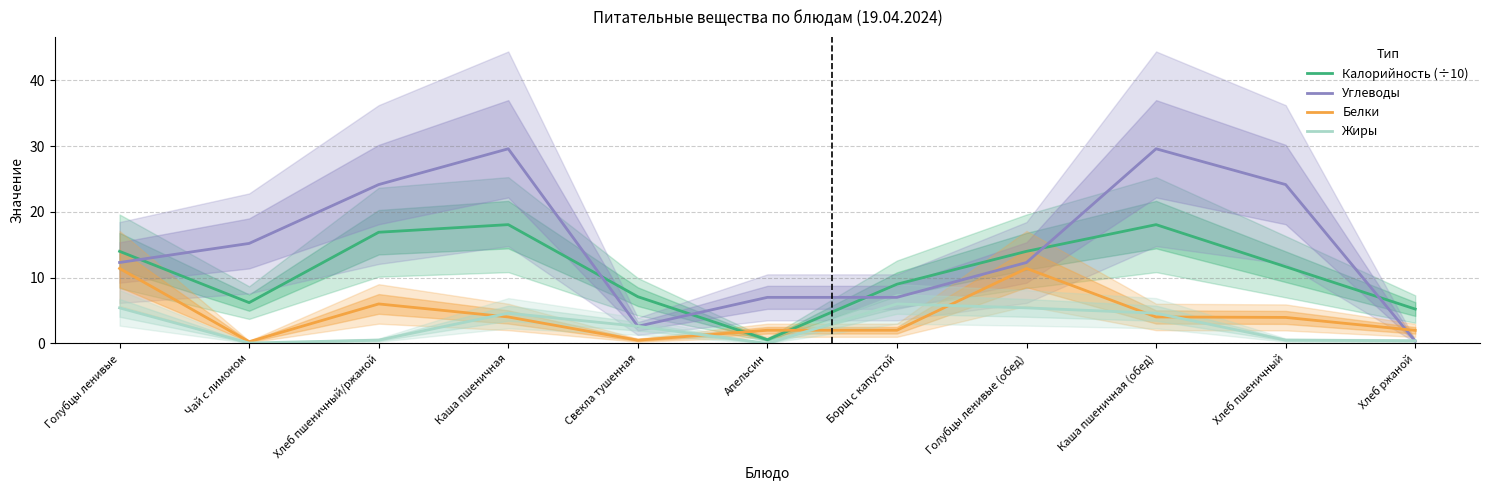

How many distinct data groups are displayed?

4